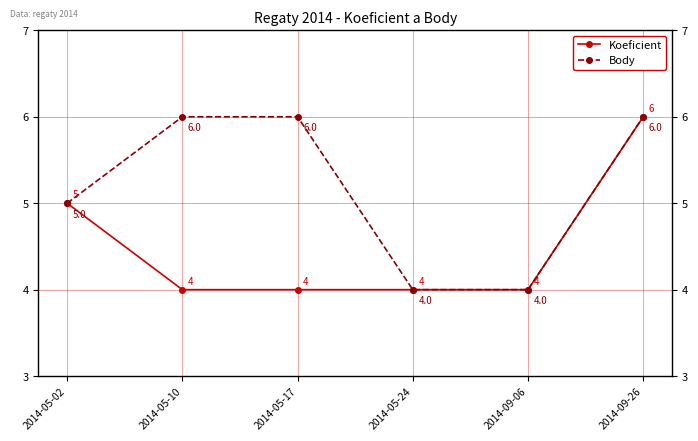

What position from the right is 2014-09-06?

2